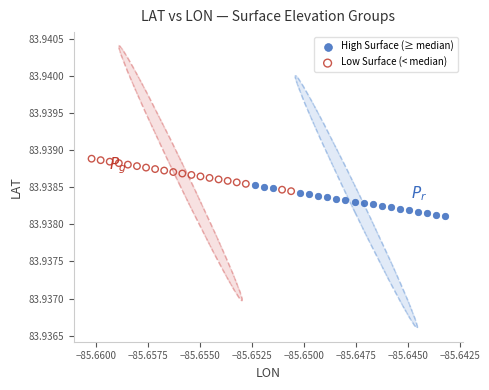

Which series reaches the minimum Y coordinate?

High Surface (≥ median)